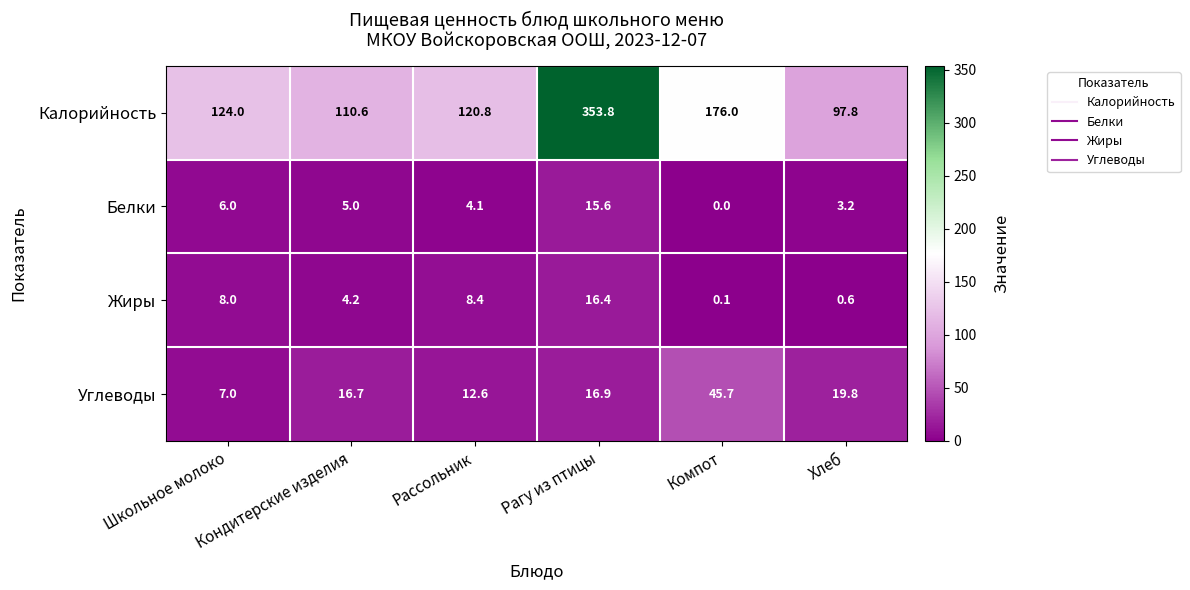

The Калорийность series shows 184.8 at Кондитерские изделия. True or false?

False